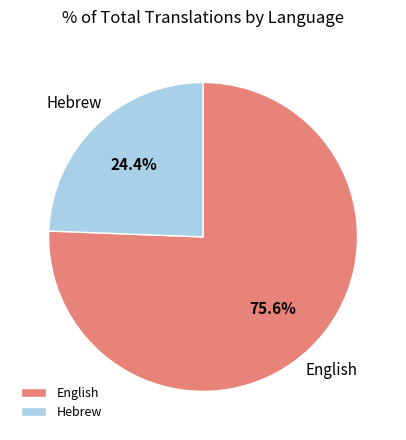

How many slices are in this pie chart?

2